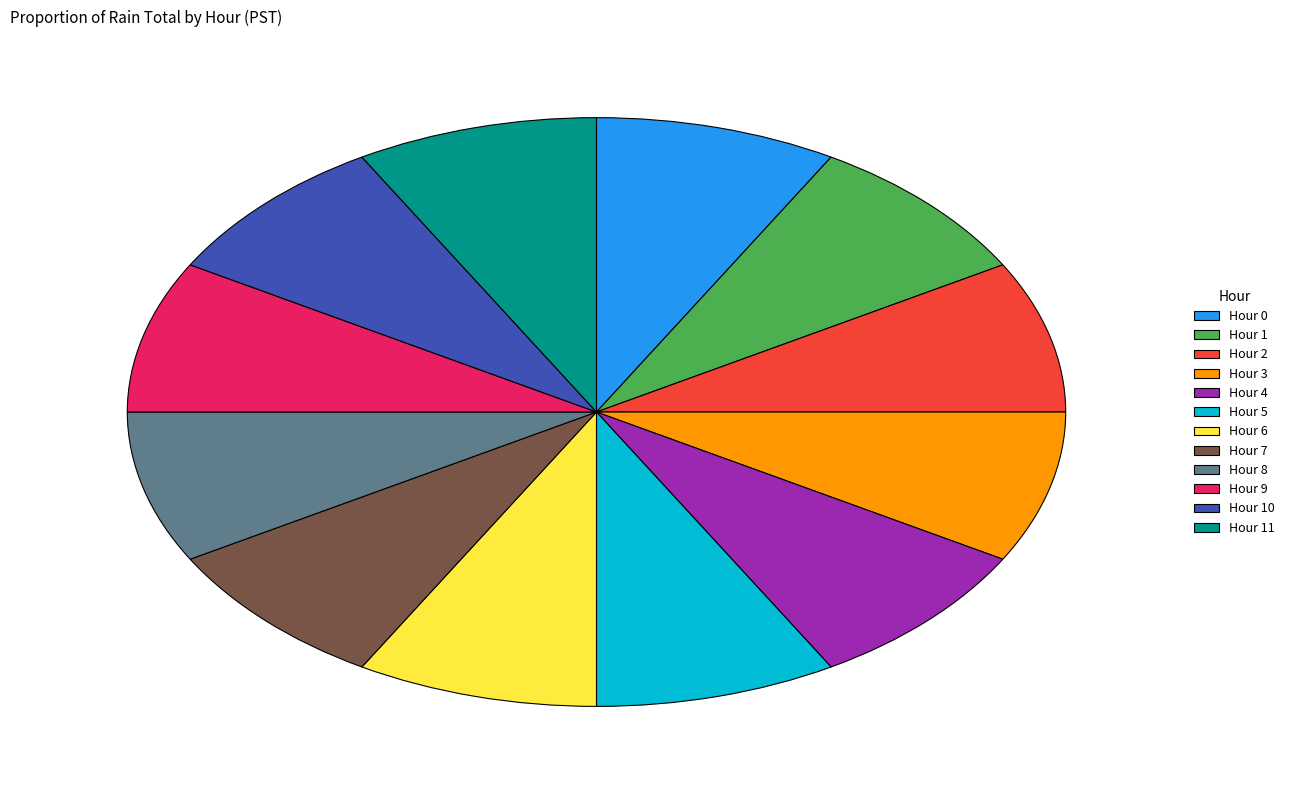

Do Hour 1 and Hour 0 together represent more than half of the pie?

No